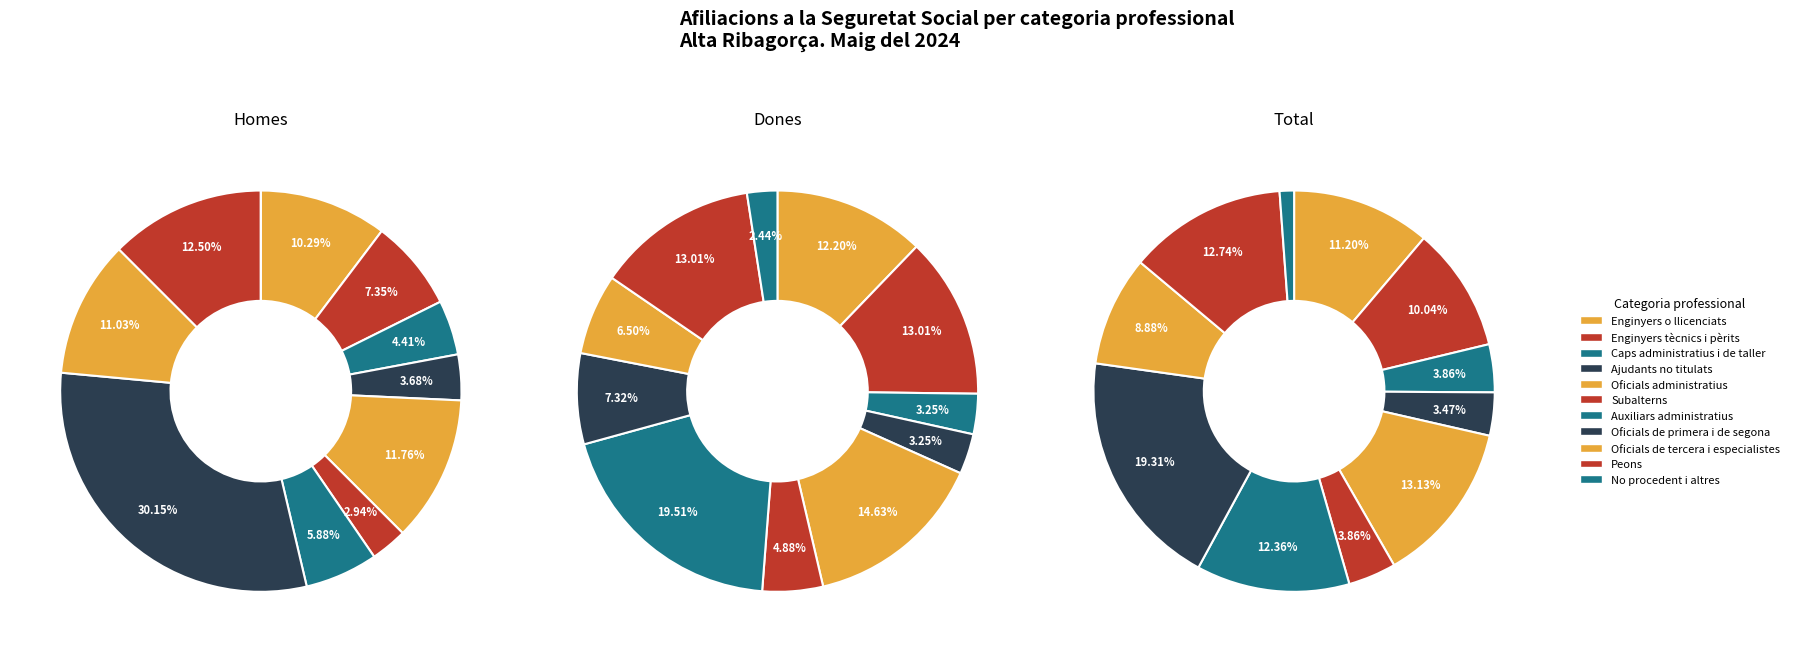

To the nearest percent, what percentage of the pie is Caps administratius i de taller?

3%